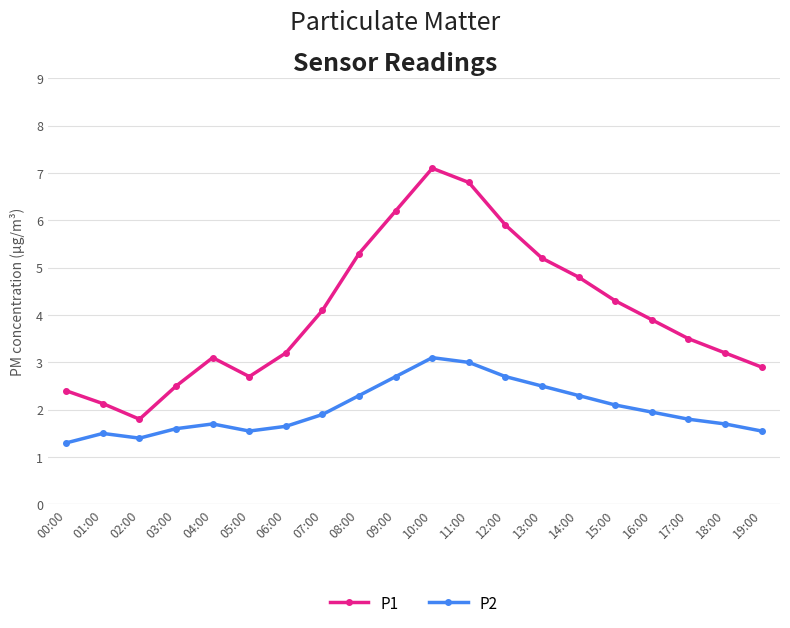

What value does the P1 series have at 13:00?

5.2